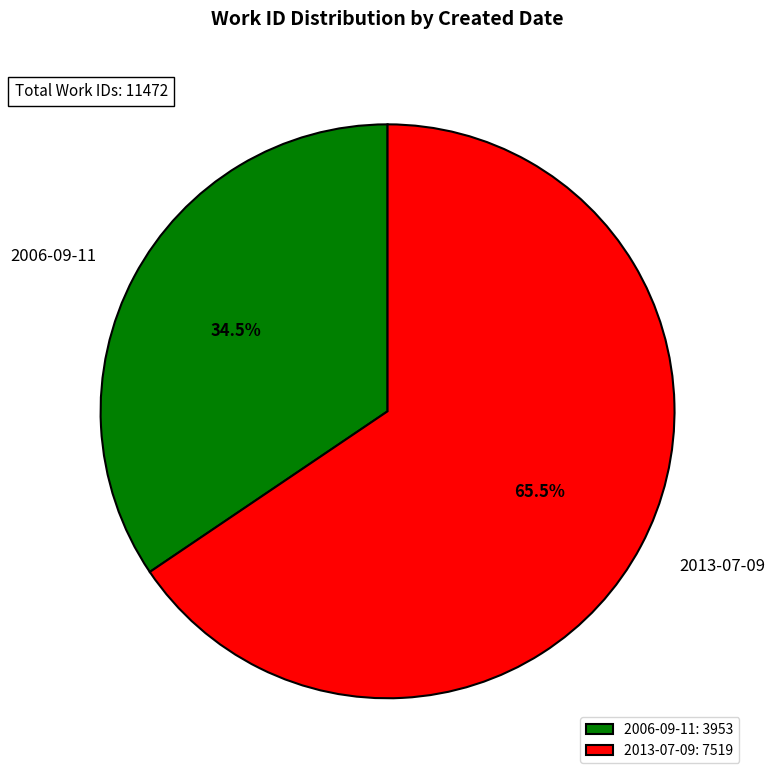

How much of the chart is everything except 2006-09-11?

65.5%